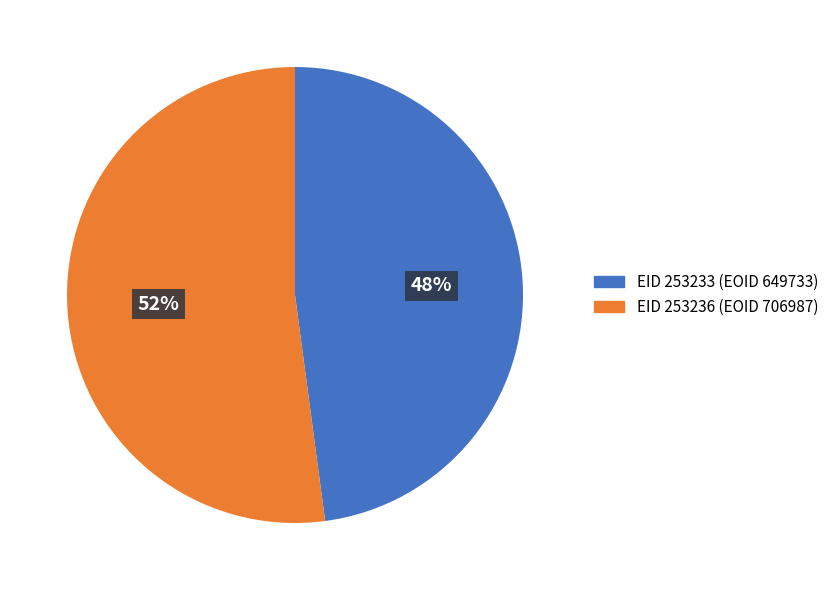

How many slices are in this pie chart?

2